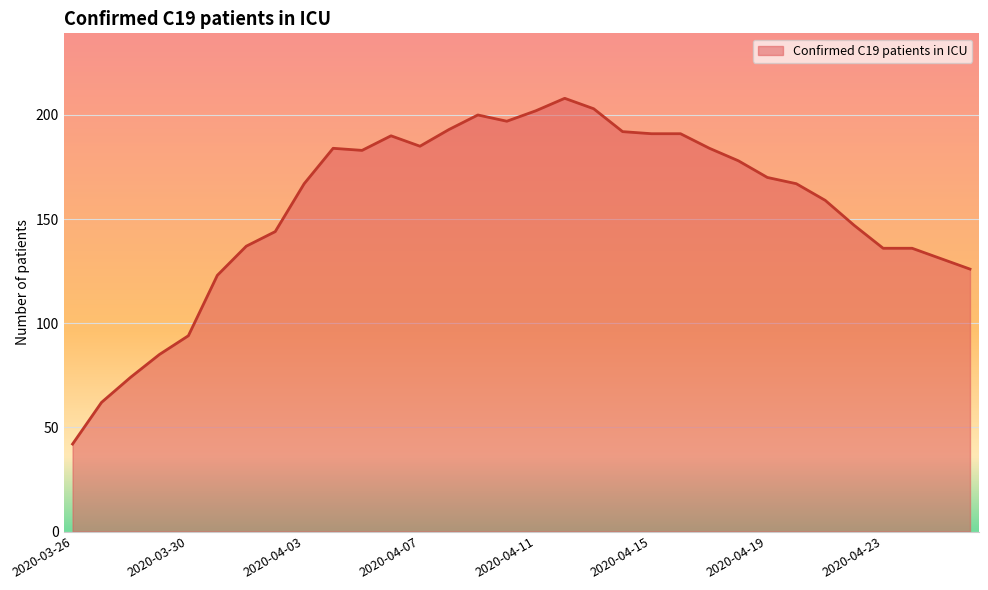

What is the maximum value shown in the chart?

208